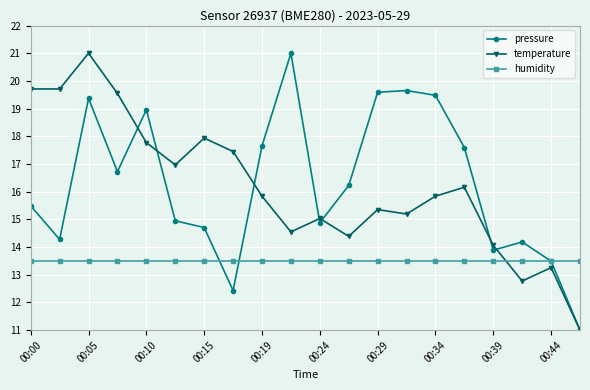

What is the value of the humidity point at the 3rd from the left?

13.5